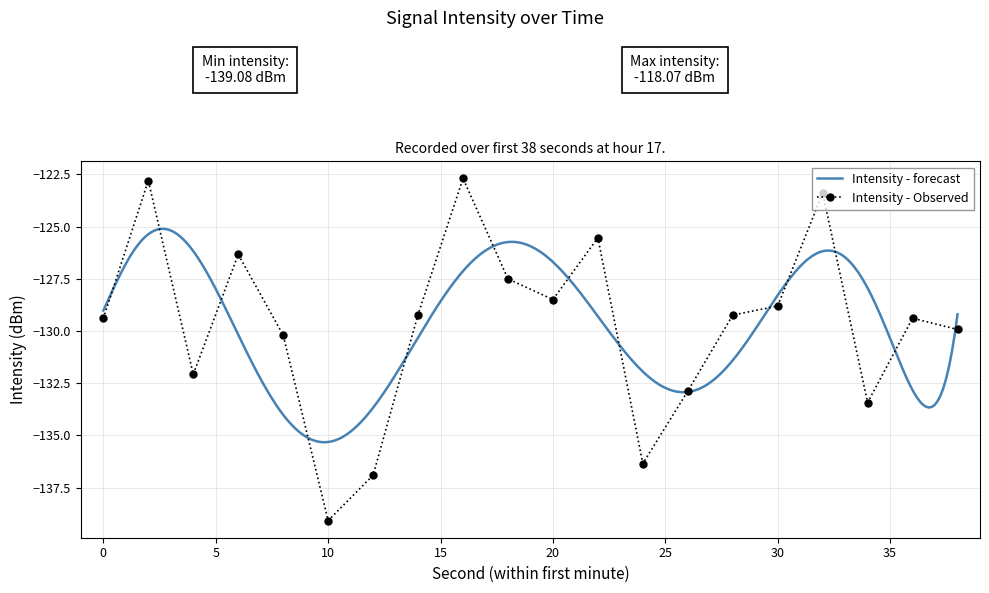

Rank the categories by value from lowest to highest.

10, 12, 24, 34, 26, 4, 8, 38, 0, 36, 28, 14, 30, 20, 18, 6, 22, 32, 2, 16